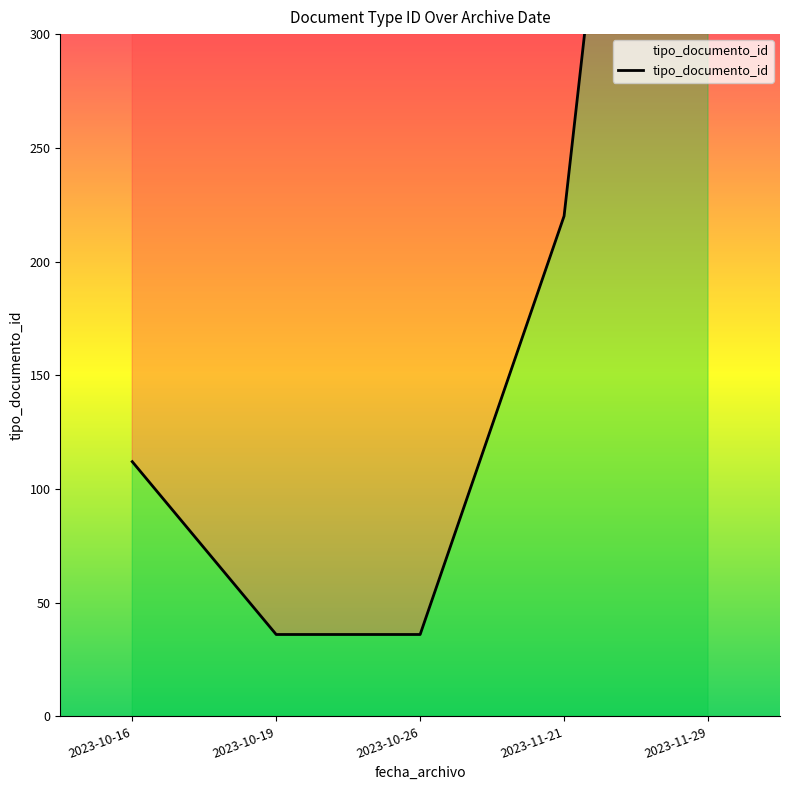

What is the value of the 3rd point from the left?

36